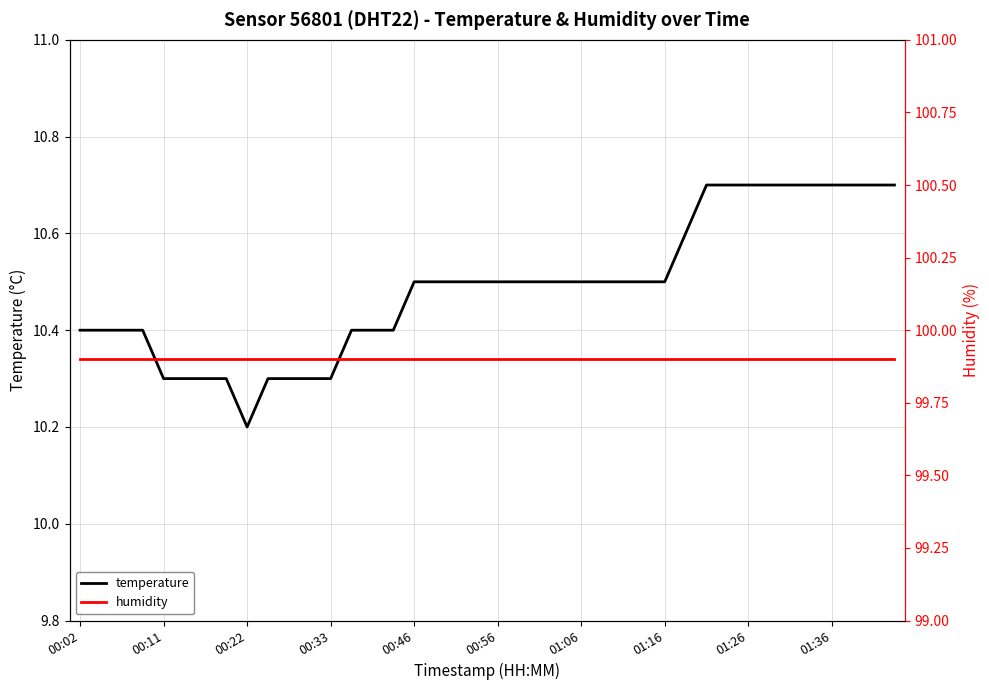

What are all the series names shown in the legend?

temperature, humidity